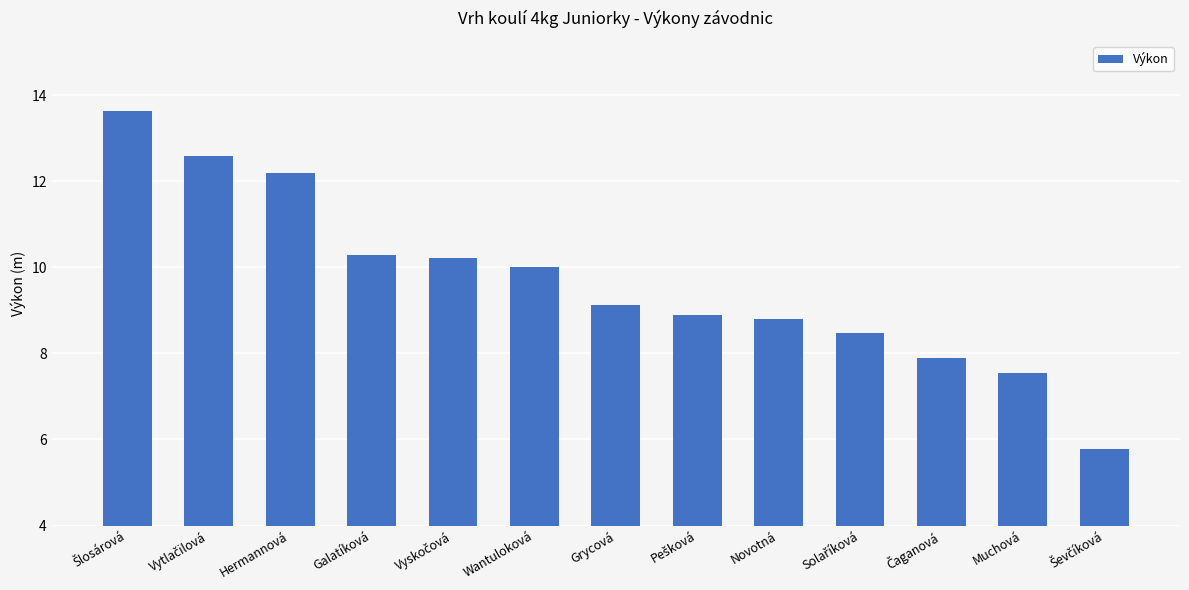

What is the minimum value shown in the chart?

5.8